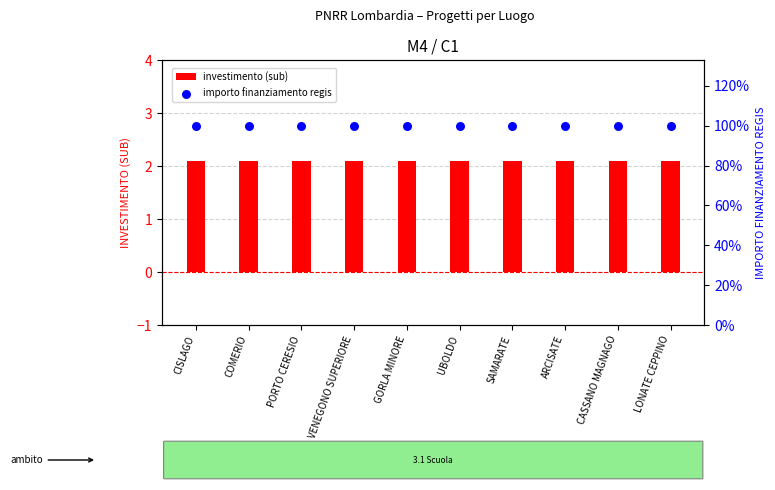

At which category is the sum across all series the highest?

CISLAGO